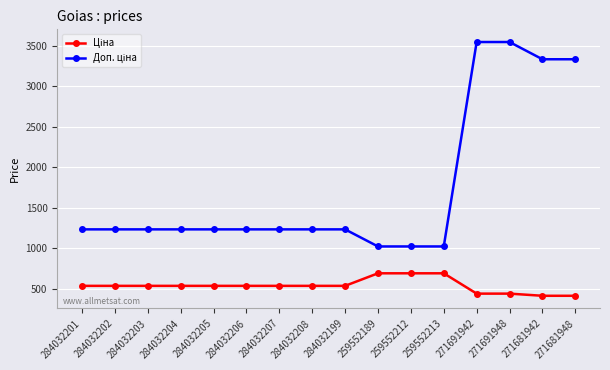

What is the label of the 10th point from the left?

259552189